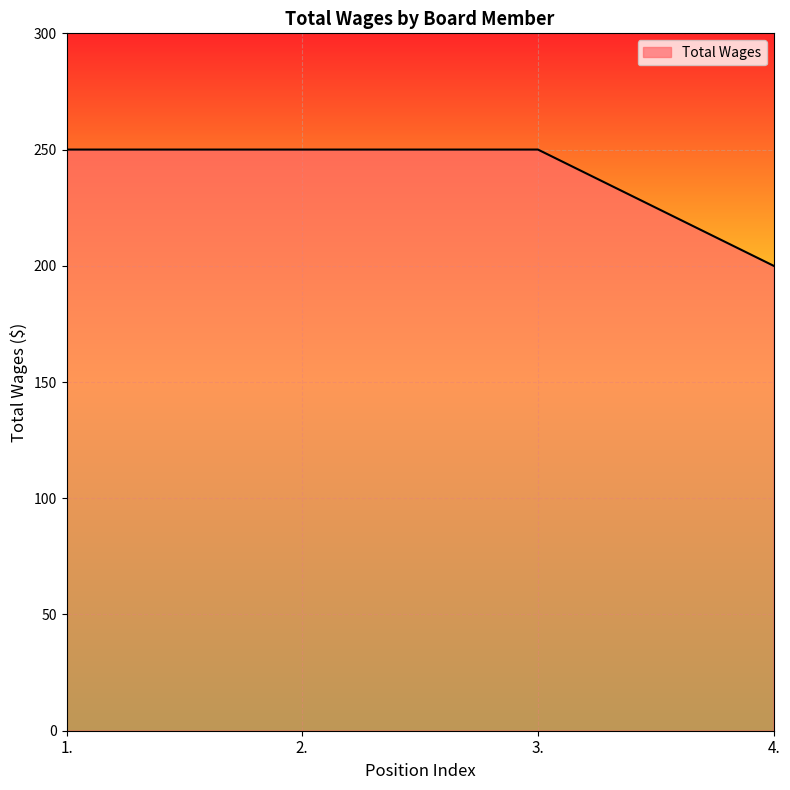

How many distinct data groups are displayed?

1